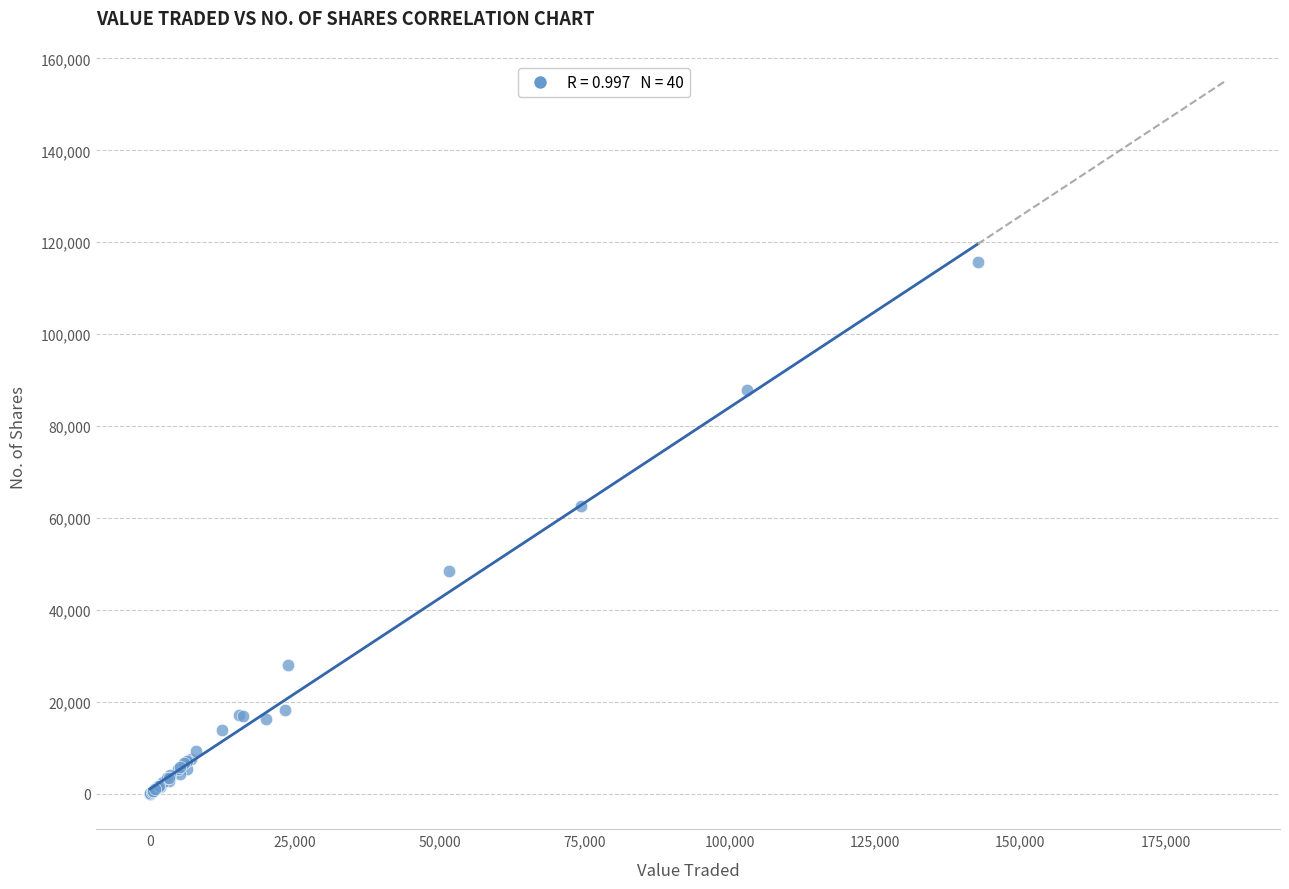

What Y value in the scatter plot is closest to 57829?

62591